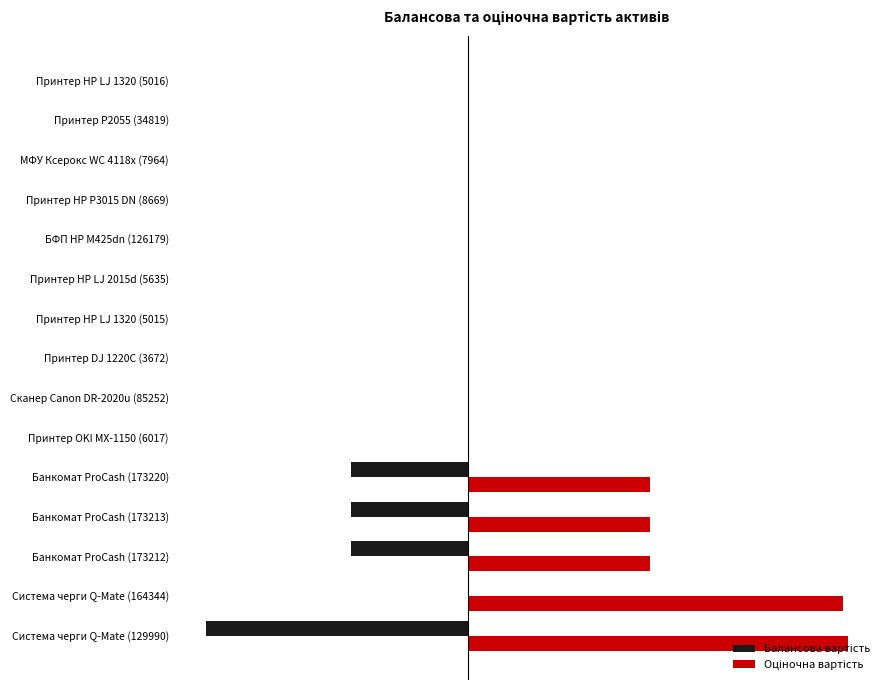

Count the number of categories in the chart.

15